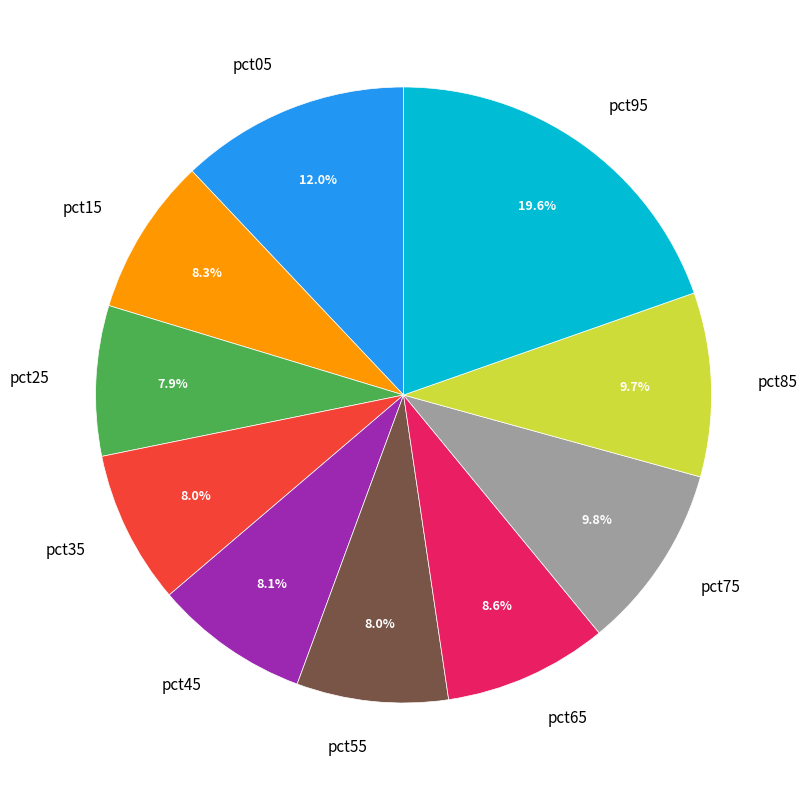

Which slice is the largest?

pct95